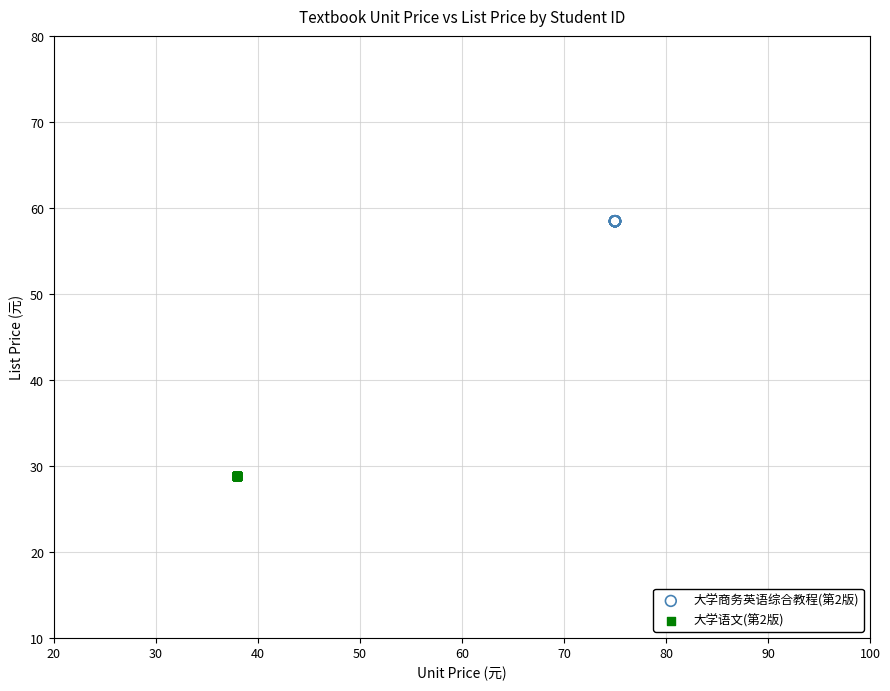

Which series contains the highest Y value?

大学商务英语综合教程(第2版)